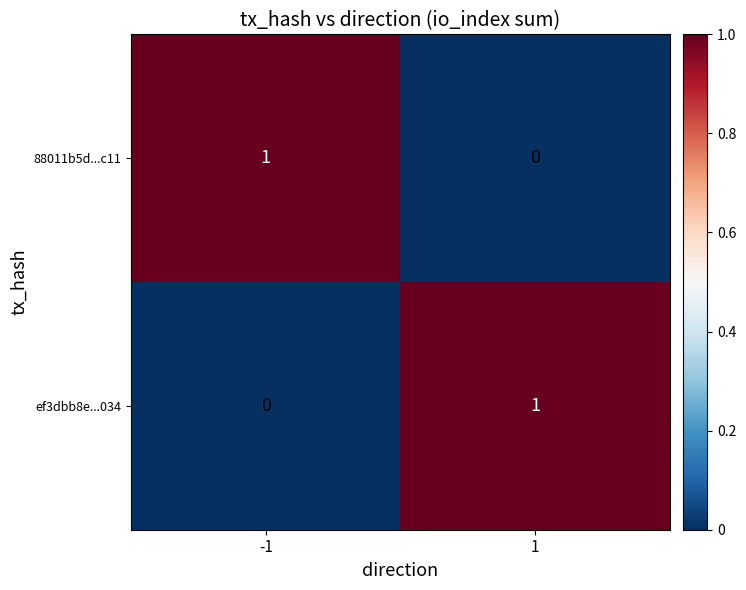

Reading left to right, what are all the values shown in this chart?

88011b5d...c11: 1	0
ef3dbb8e...034: 0	1